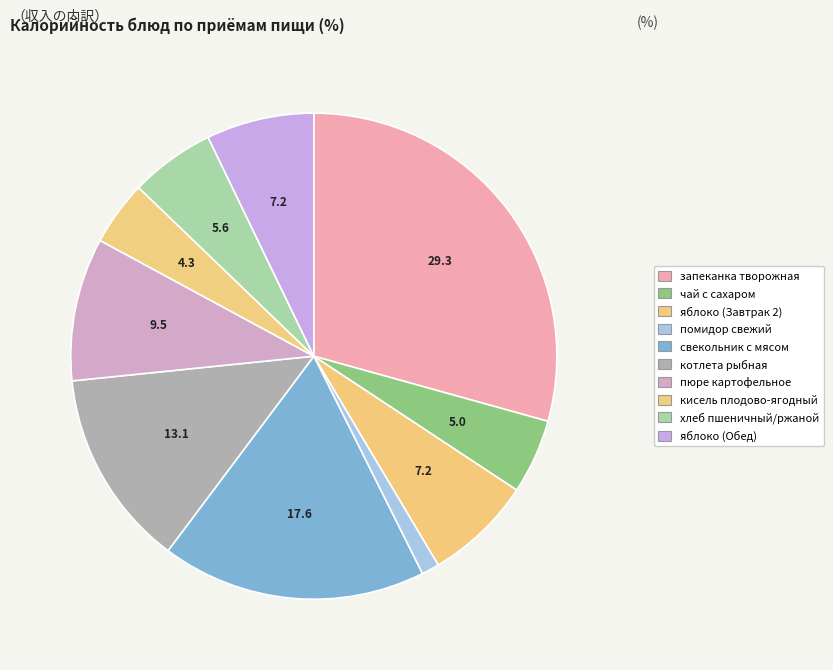

What is the smallest slice in the pie chart?

помидор свежий